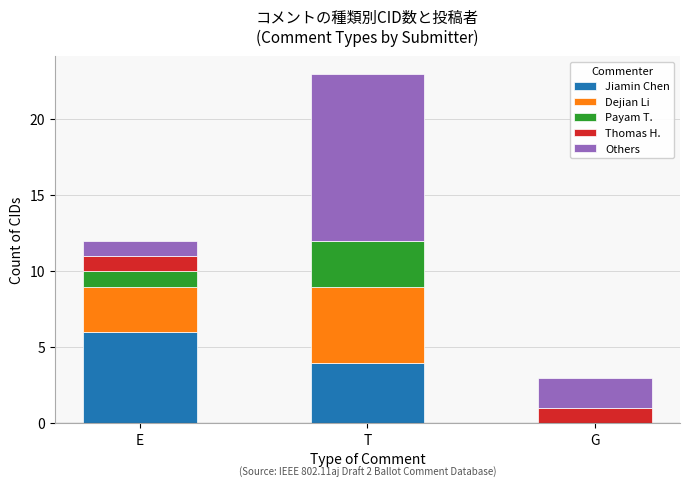

What is the sum of the Jiamin Chen values at G and E?

6